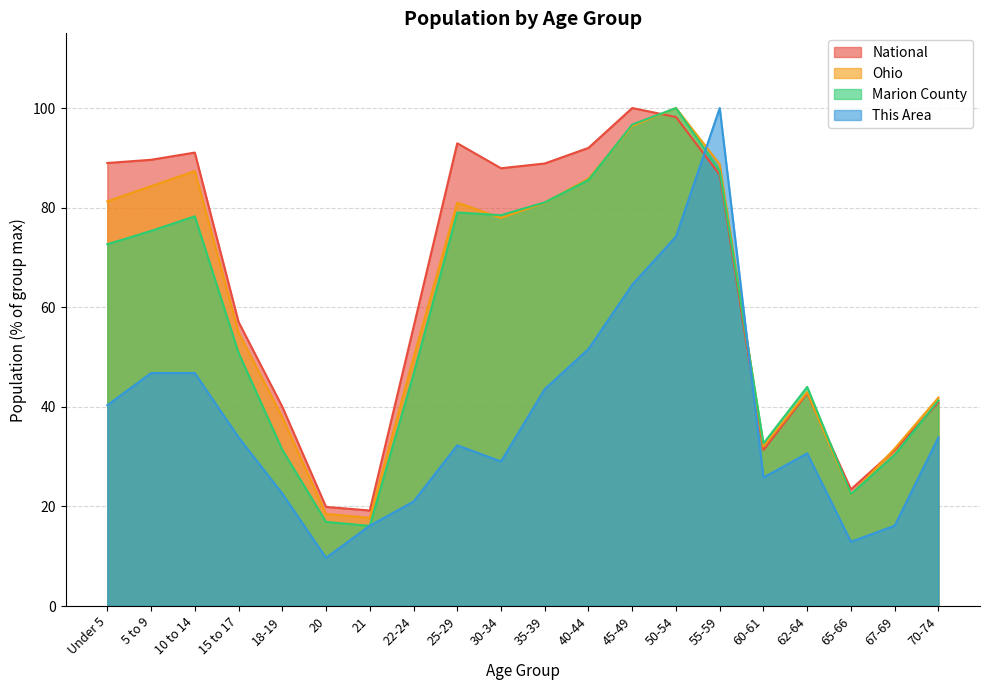

The National series shows 98.4 at 15 to 17. True or false?

False